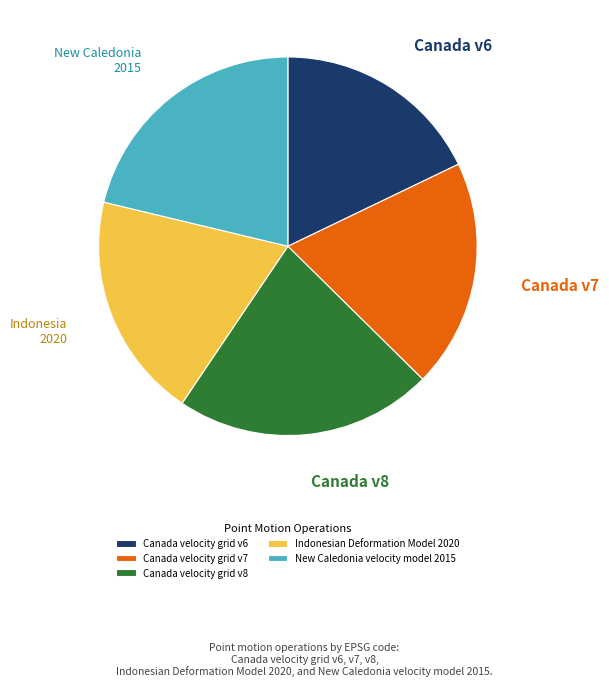

How many slices are in this pie chart?

5